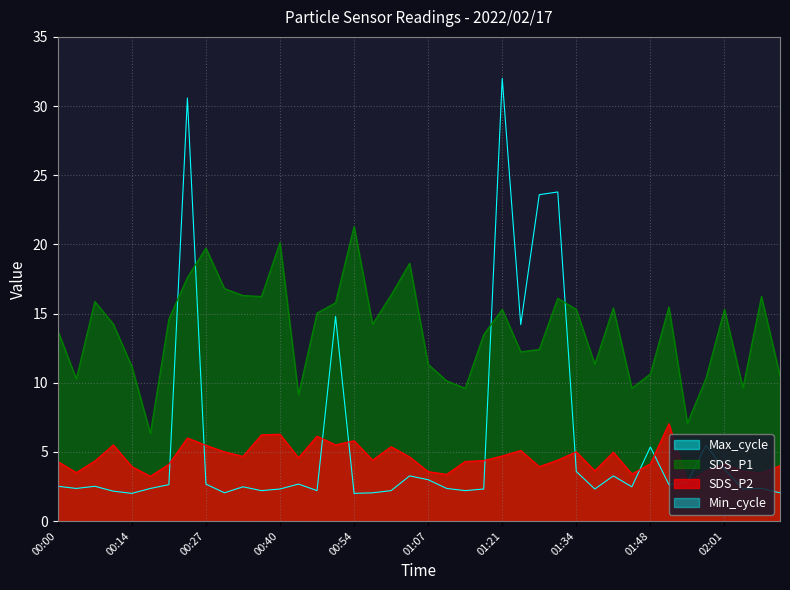

Reading left to right, transcribe all the data shown in this chart.

SDS_P1: 00:00=13.8	00:04=10.3	00:07=15.9	00:10=14.2	00:14=11.2	00:17=6.3	00:20=14.6	00:24=17.6	00:27=19.7	00:30=16.8	00:34=16.3	00:37=16.2	00:40=20.1	00:44=9.1	00:47=15.0	00:51=15.8	00:54=21.3	00:57=14.2	01:01=16.3	01:04=18.6	01:07=11.3	01:11=10.1	01:14=9.6	01:17=13.5	01:21=15.3	01:24=12.2	01:27=12.4	01:31=16.1	01:34=15.3	01:37=11.3	01:41=15.4	01:44=9.6	01:48=10.6	01:51=15.5	01:54=7.1	01:58=10.3	02:01=15.3	02:04=9.6	02:08=16.2	02:11=10.5
SDS_P2: 00:00=4.3	00:04=3.5	00:07=4.3	00:10=5.5	00:14=3.9	00:17=3.2	00:20=4.1	00:24=6.0	00:27=5.5	00:30=5.0	00:34=4.7	00:37=6.2	00:40=6.3	00:44=4.6	00:47=6.1	00:51=5.5	00:54=5.8	00:57=4.4	01:01=5.4	01:04=4.6	01:07=3.6	01:11=3.4	01:14=4.3	01:17=4.4	01:21=4.7	01:24=5.1	01:27=3.9	01:31=4.4	01:34=5.0	01:37=3.6	01:41=5.0	01:44=3.4	01:48=4.1	01:51=7.0	01:54=2.8	01:58=3.6	02:01=4.1	02:04=3.6	02:08=3.5	02:11=4.0
Max_cycle: 00:00=2.5	00:04=2.4	00:07=2.5	00:10=2.2	00:14=2.0	00:17=2.4	00:20=2.6	00:24=30.6	00:27=2.7	00:30=2.0	00:34=2.5	00:37=2.2	00:40=2.3	00:44=2.7	00:47=2.2	00:51=14.8	00:54=2.0	00:57=2.0	01:01=2.2	01:04=3.3	01:07=3.0	01:11=2.4	01:14=2.2	01:17=2.3	01:21=32.0	01:24=14.2	01:27=23.6	01:31=23.8	01:34=3.6	01:37=2.3	01:41=3.3	01:44=2.5	01:48=5.4	01:51=2.6	01:54=2.8	01:58=5.5	02:01=3.7	02:04=2.3	02:08=2.4	02:11=2.0